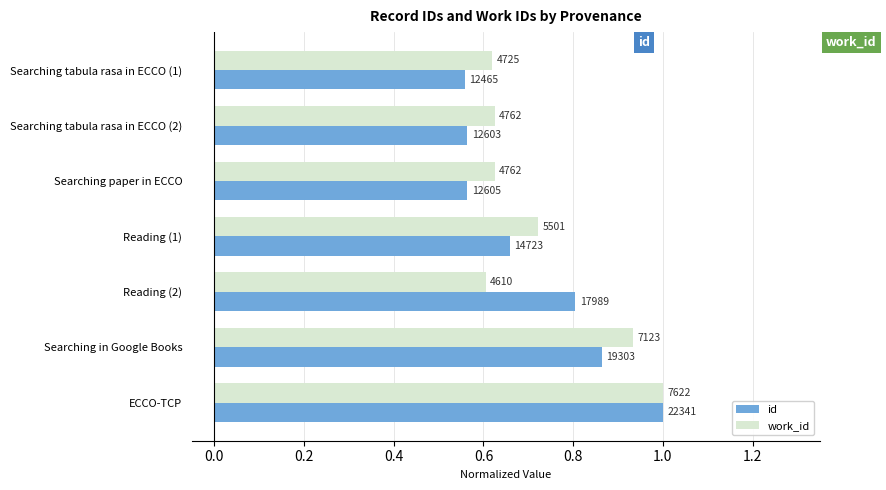

What are all the series names shown in the legend?

id, work_id